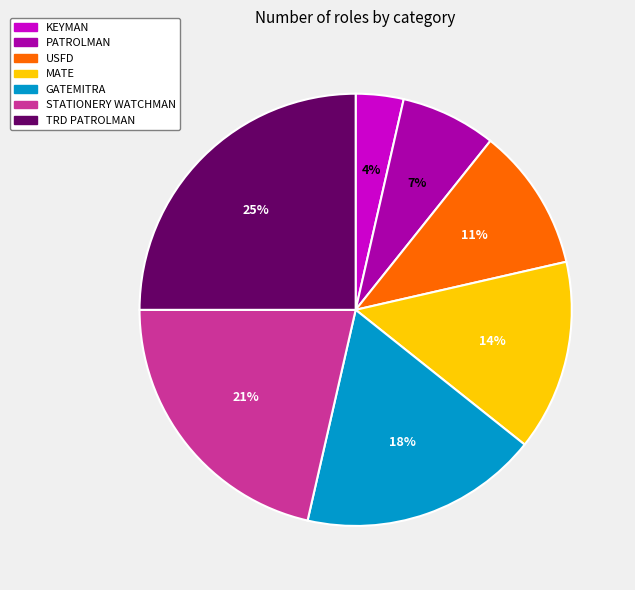

Approximately how many times larger is the value at GATEMITRA compared to TRD PATROLMAN?

0.7